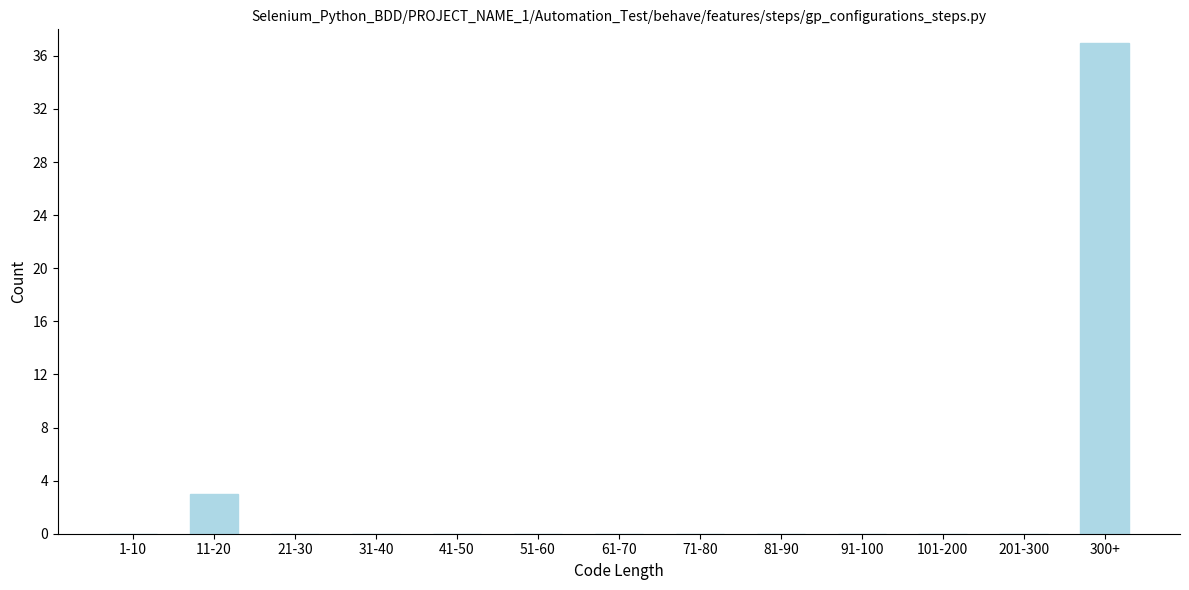

Reading left to right, transcribe all the data shown in this chart.

1-10=0	11-20=3	21-30=0	31-40=0	41-50=0	51-60=0	61-70=0	71-80=0	81-90=0	91-100=0	101-200=0	201-300=0	300+=37